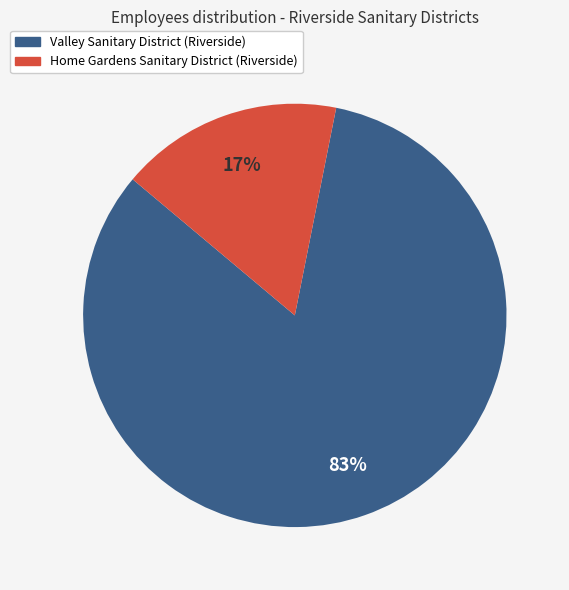

To the nearest percent, what is the combined percentage of Home Gardens Sanitary District (Riverside) and Valley Sanitary District (Riverside)?

100%